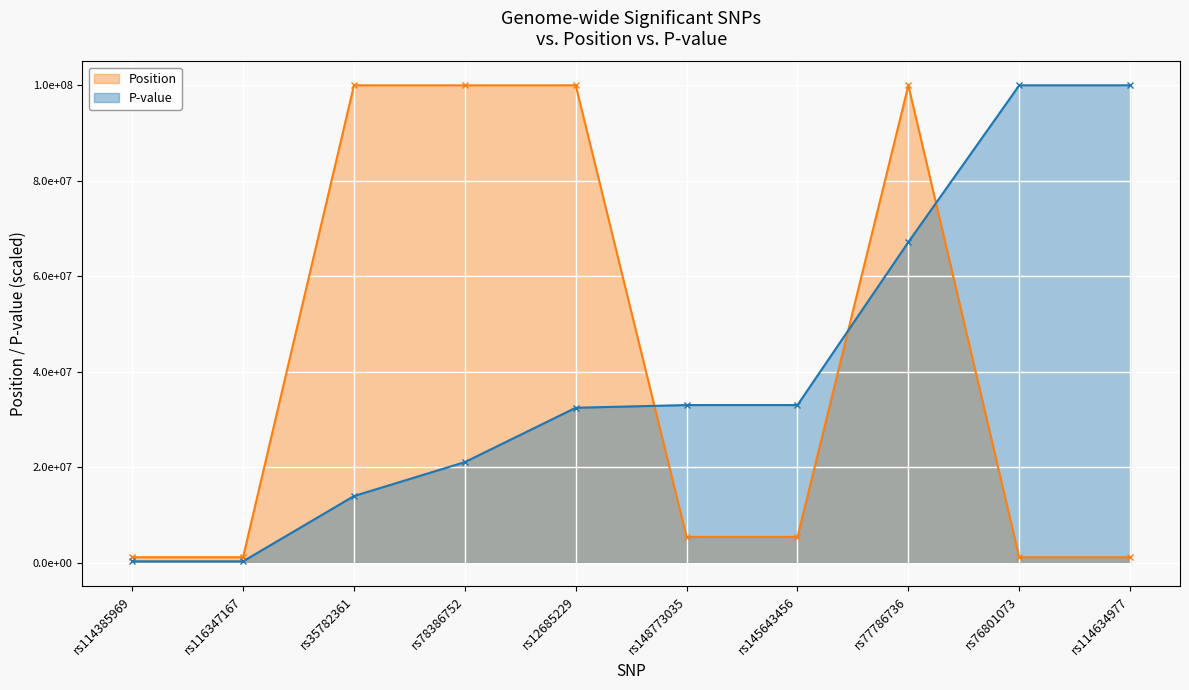

Which has a higher value, rs77786736 or rs12685229?

rs12685229